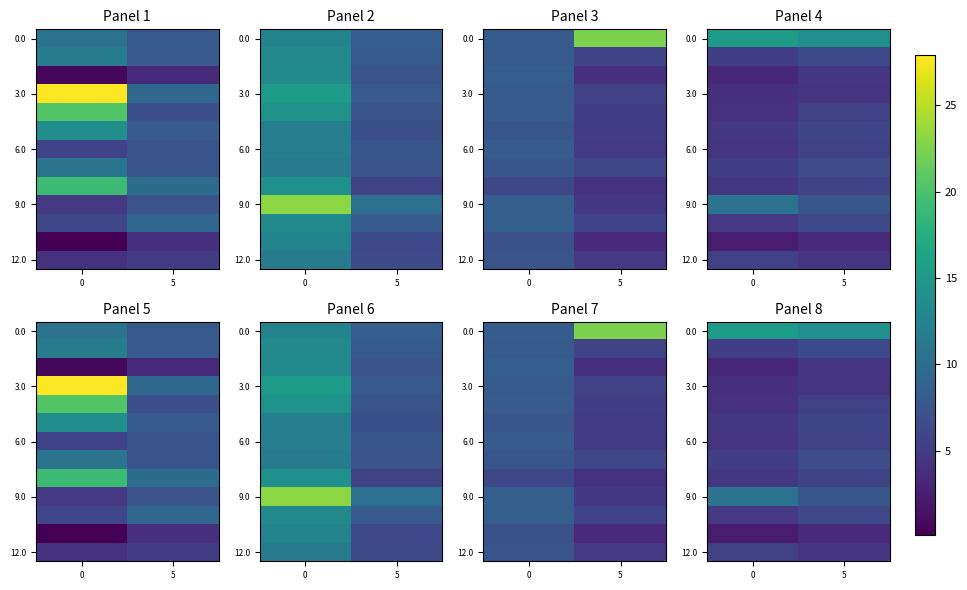

What value does the 12.0 series have at 5?

4.5